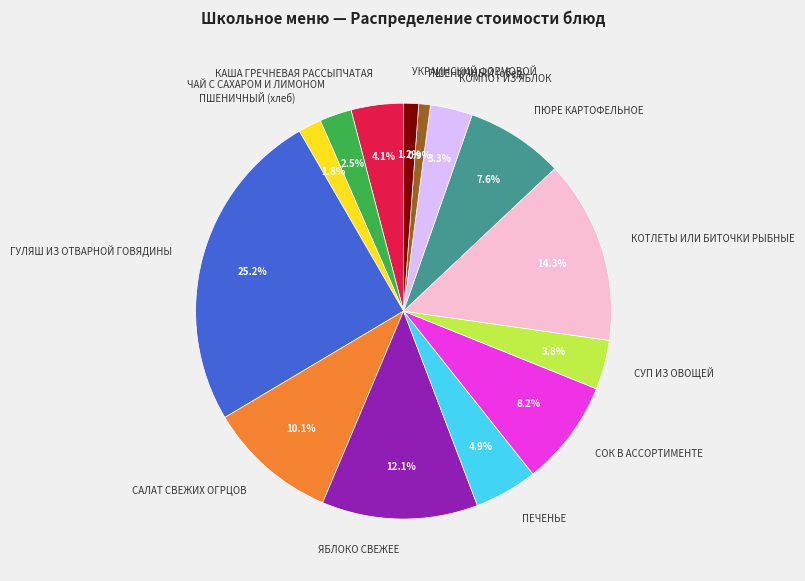

Count the number of slices in the pie.

14